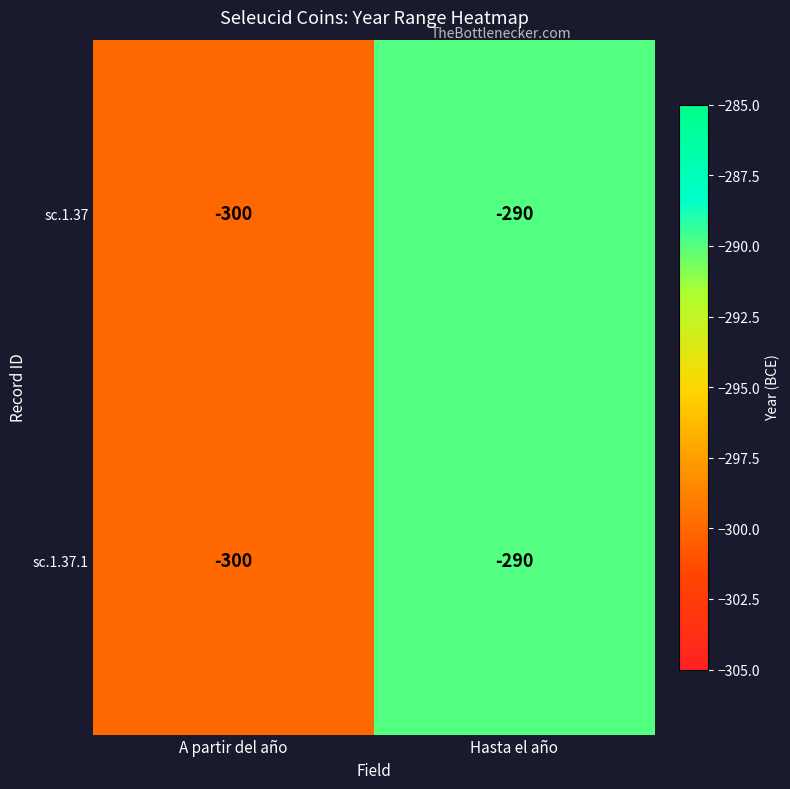

What is the approximate value of sc.1.37.1 at A partir del año, to the nearest 5?

-300